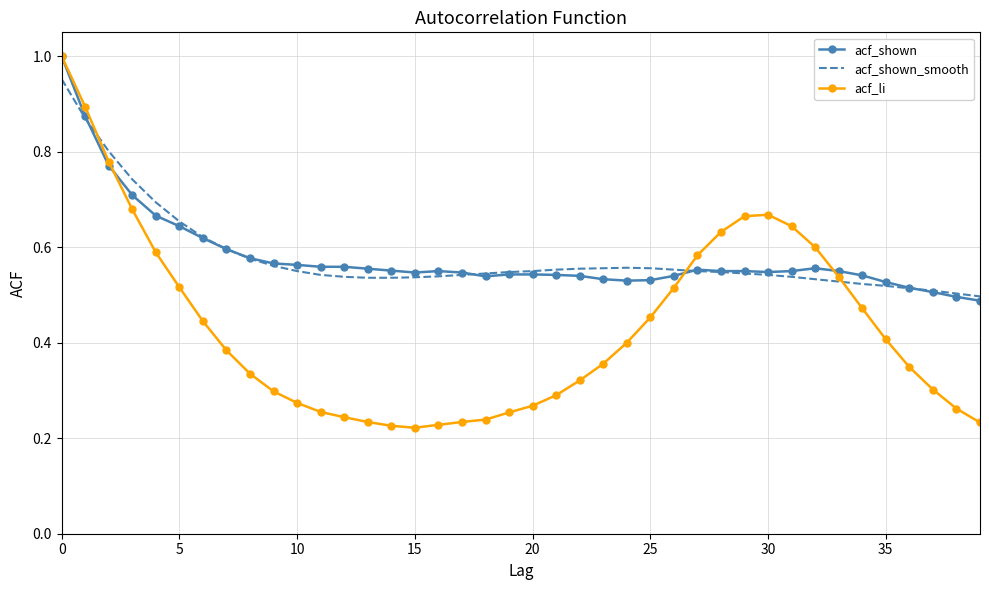

Which series has the widest spread of values?

acf_li